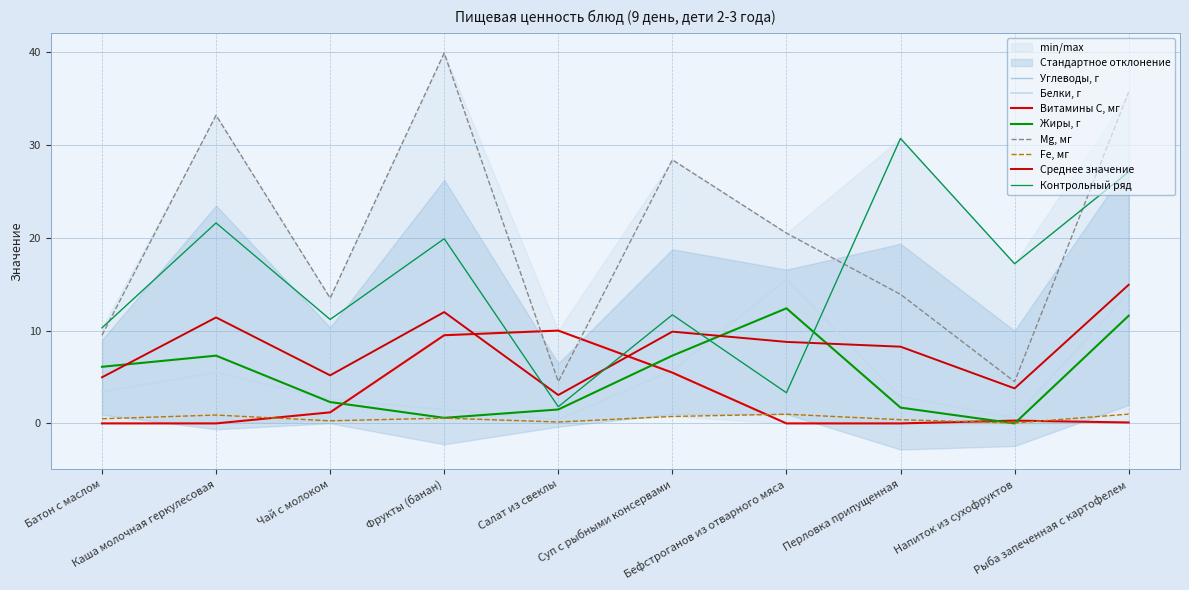

True or false: Mg, мг has a value of 28.4 at Суп с рыбными консервами.

True